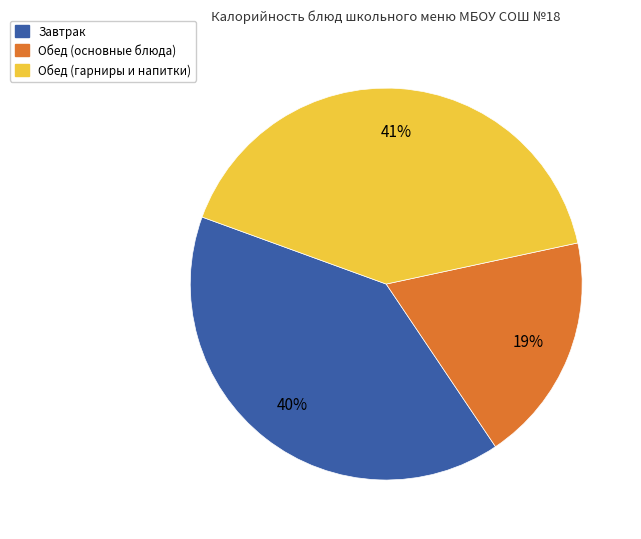

Which has a higher value, Завтрак or Обед (основные блюда)?

Завтрак